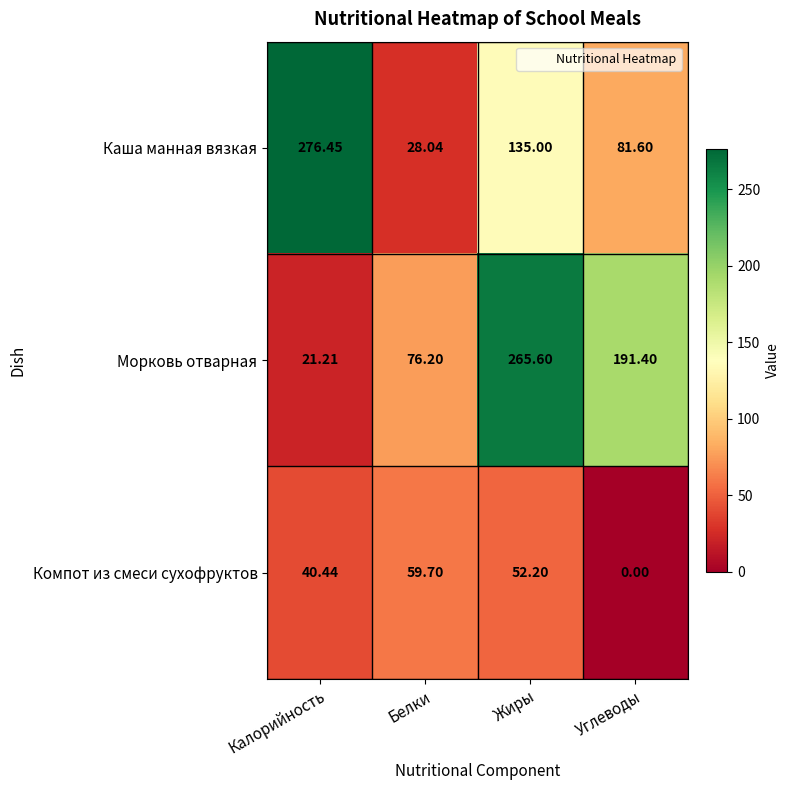

Which series has the largest range (max minus min)?

Каша манная вязкая